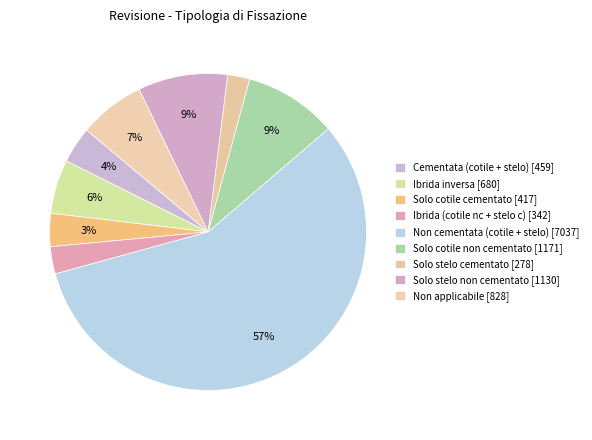

How many slices are in this pie chart?

9